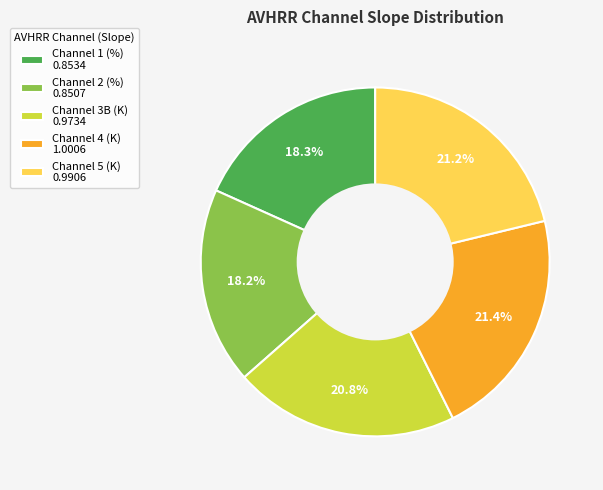

Count the number of slices in the pie.

5